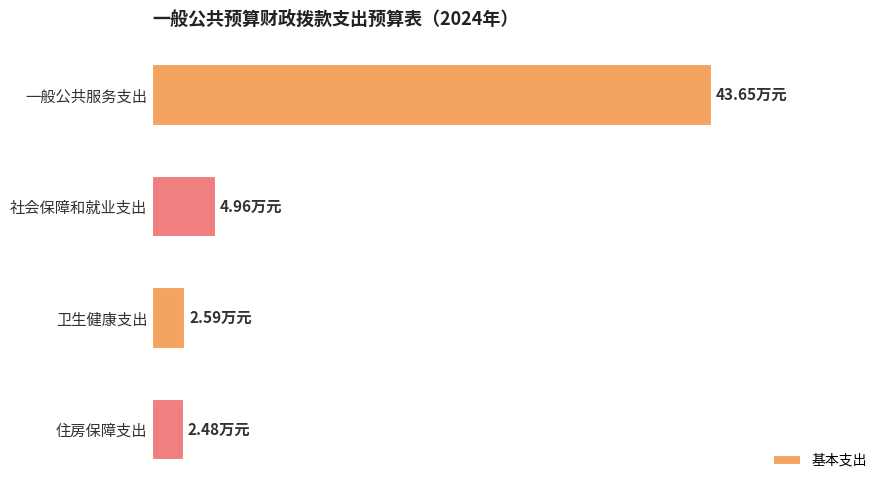

Are the bars horizontal?

Yes